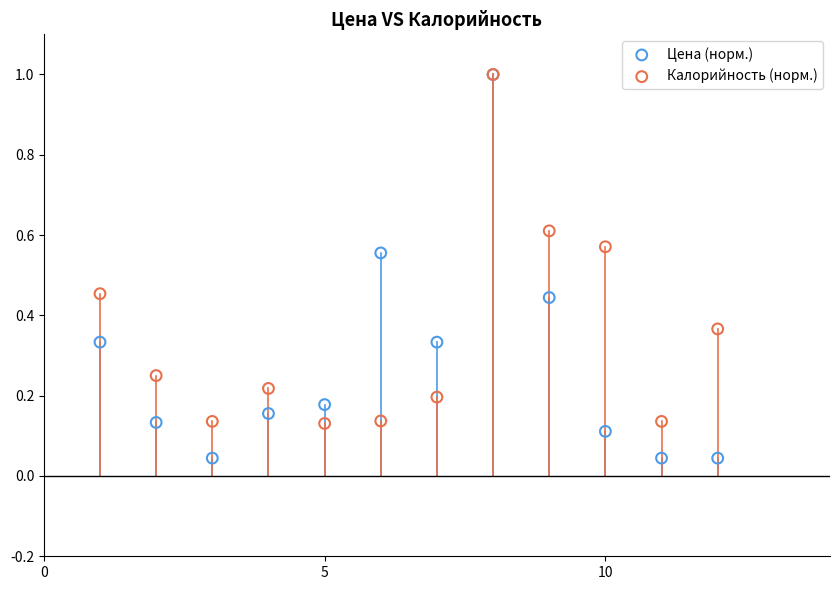

What are all the series names shown in the legend?

Цена (норм.), Калорийность (норм.)